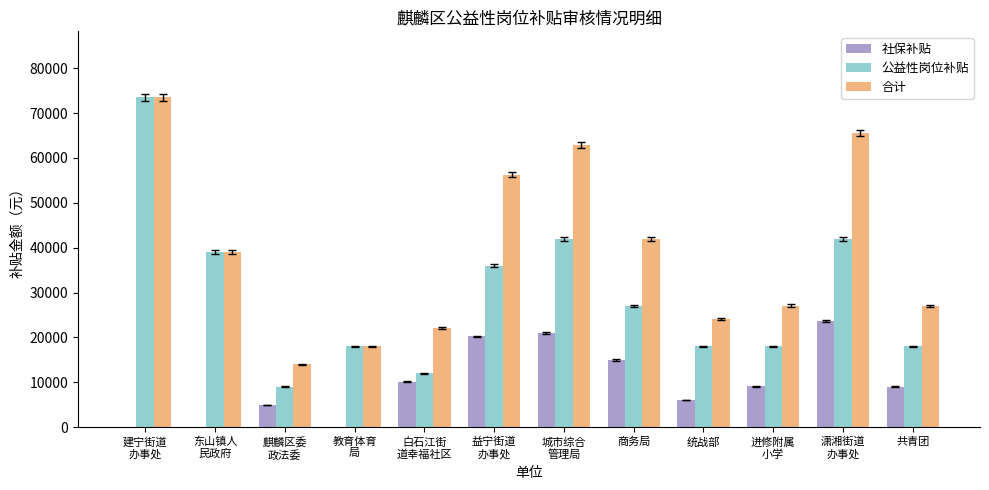

Is it true that 合计 equals 24091 at 统战部?

True